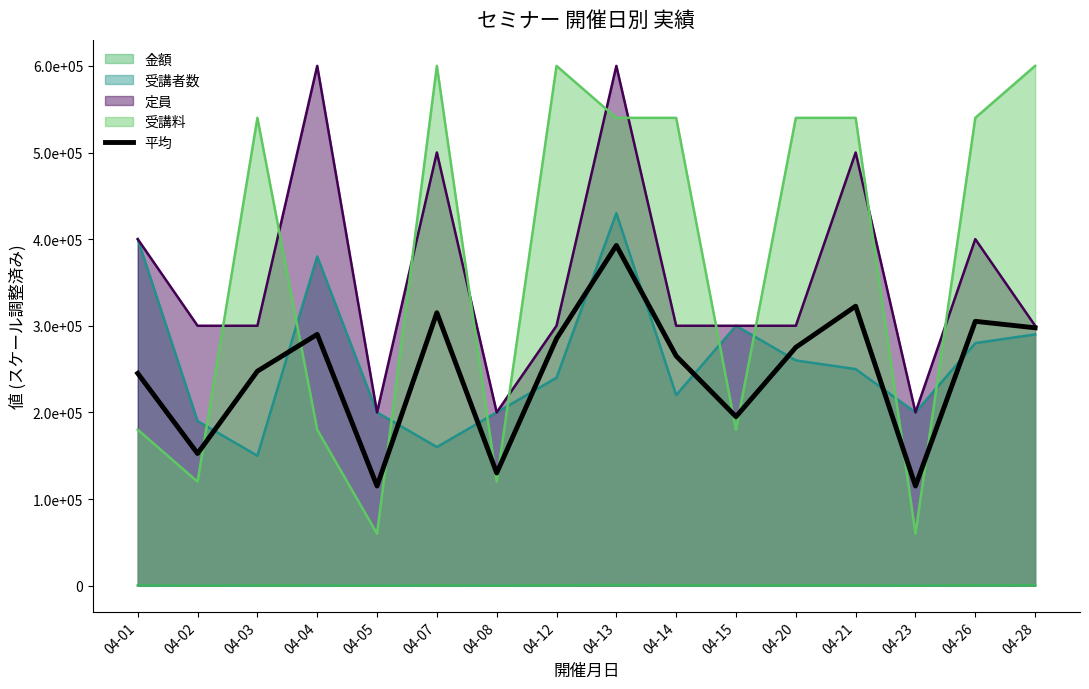

At which label does the data first exceed 275117?

04-04